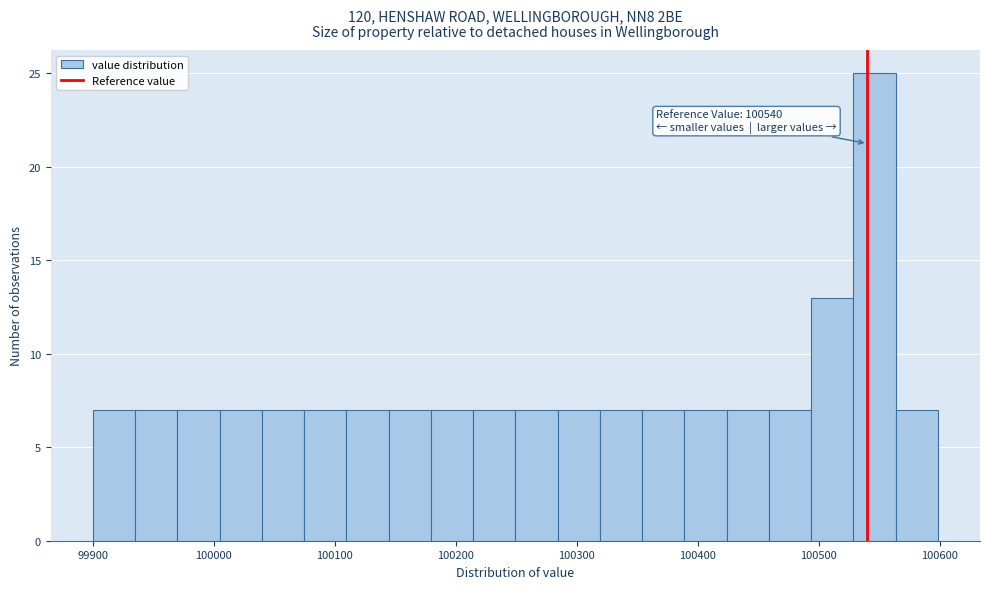

Read against the x-axis, roughly where is the centre of the tallest bar?

100550